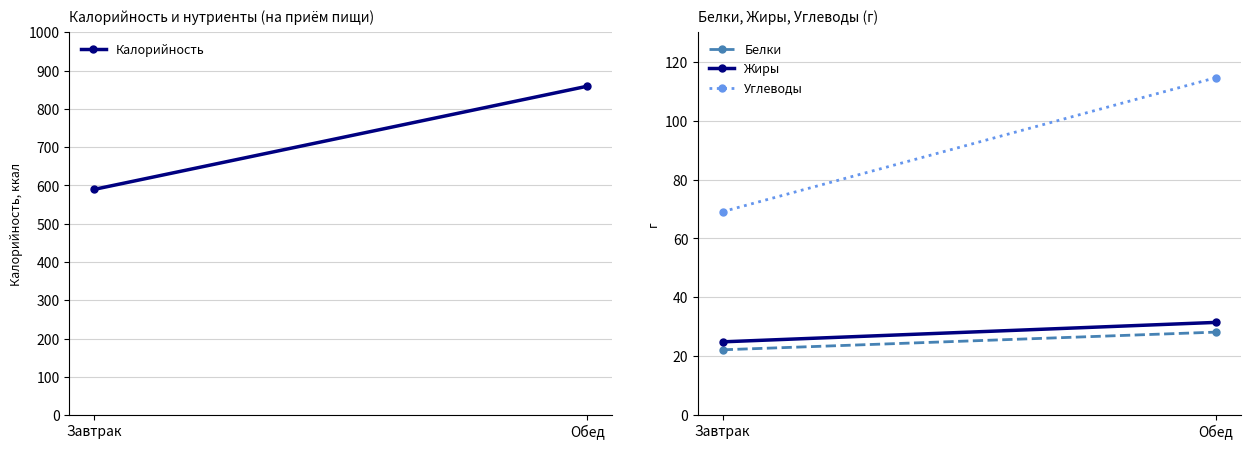

What is the label of the 1st point from the left?

Завтрак